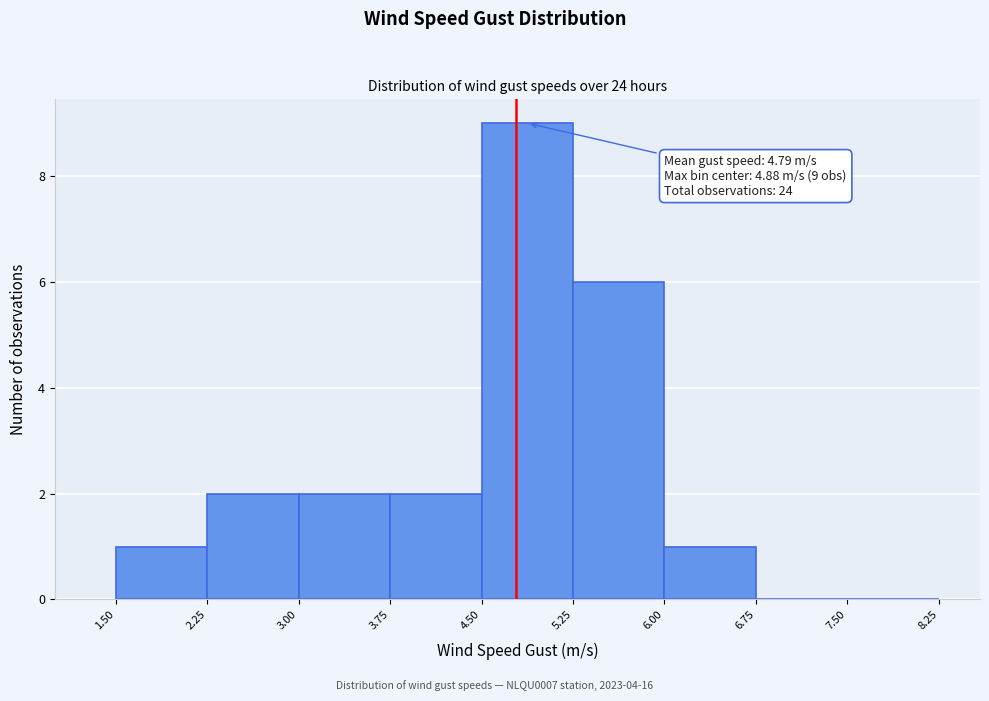

Which range on the x-axis has the tallest bar?

4.50 to 5.25